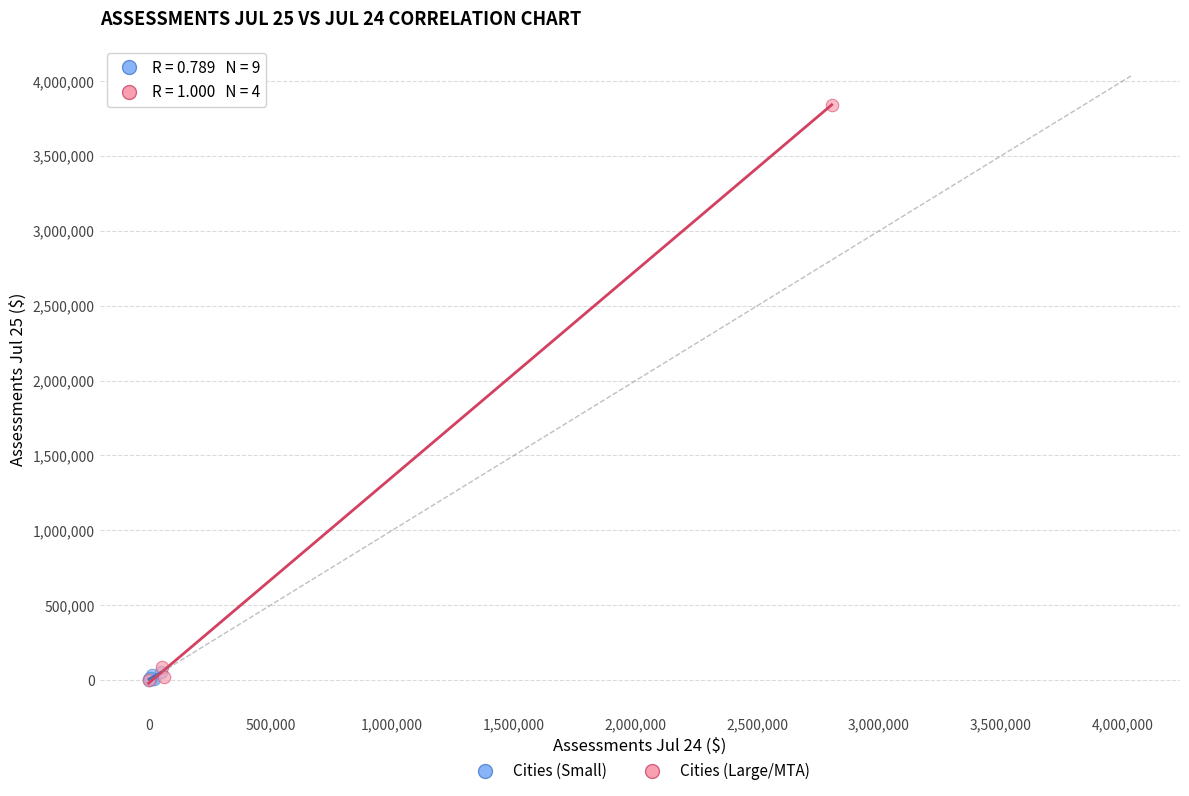

Which series contains the highest Y value?

Cities (Large/MTA)